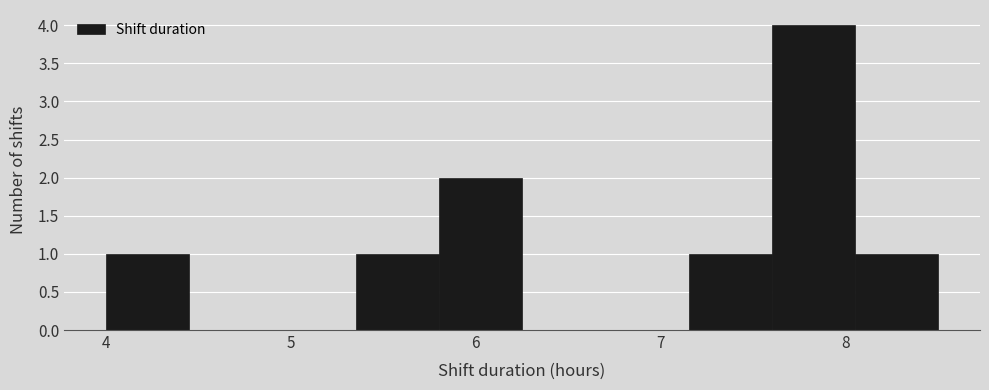

What is the height of the bar covering 8.05 to 8.50 on the x-axis? Neither the bar edges nor the heights are printed on the chart, so give them approximately, as read against the axes.

1